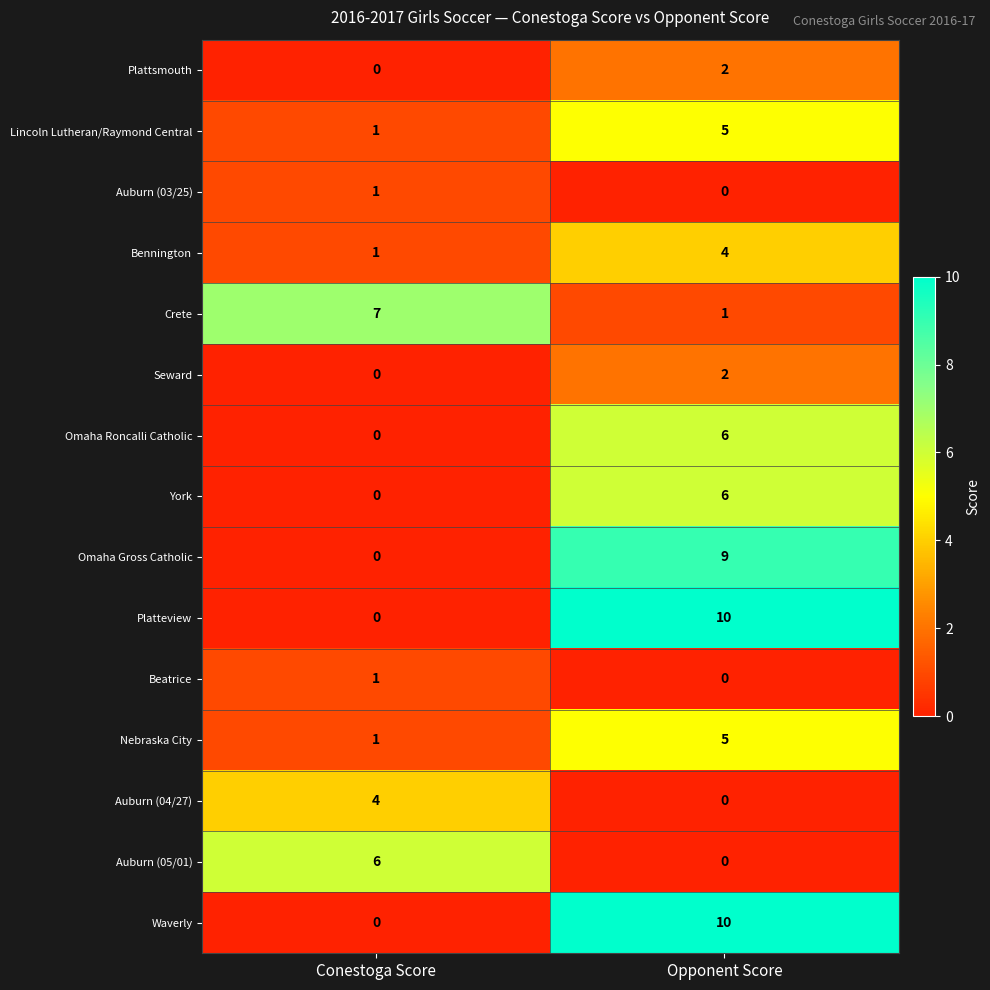

What is the sum of the Nebraska City values at Conestoga Score and Opponent Score?

6